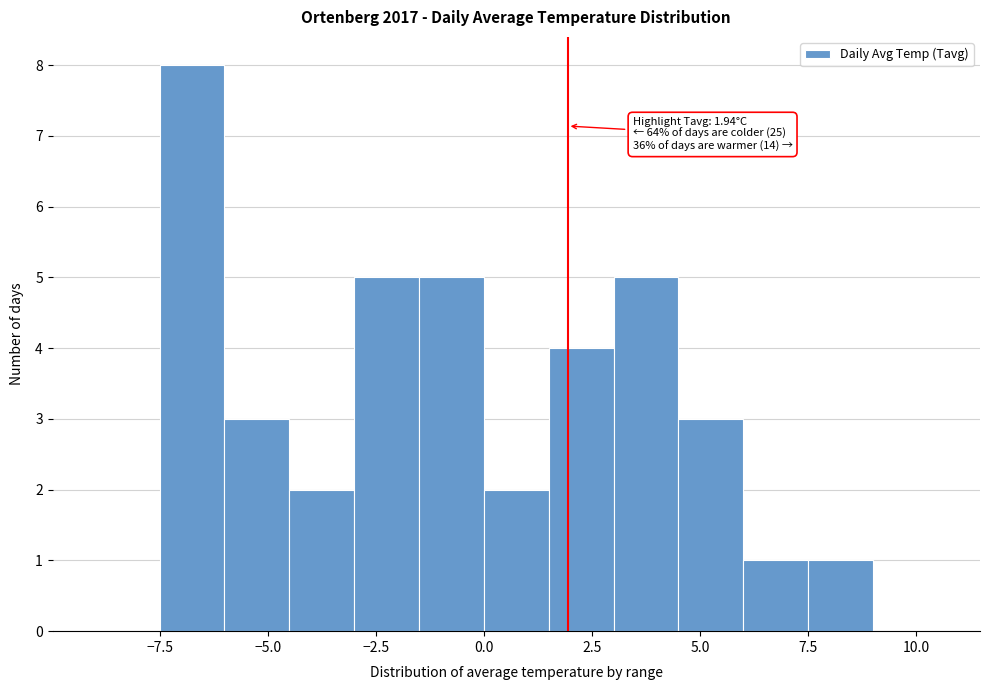

Around what value on the x-axis is the tallest bar? Give the approximate position of its centre, as read against the axis.

-6.5